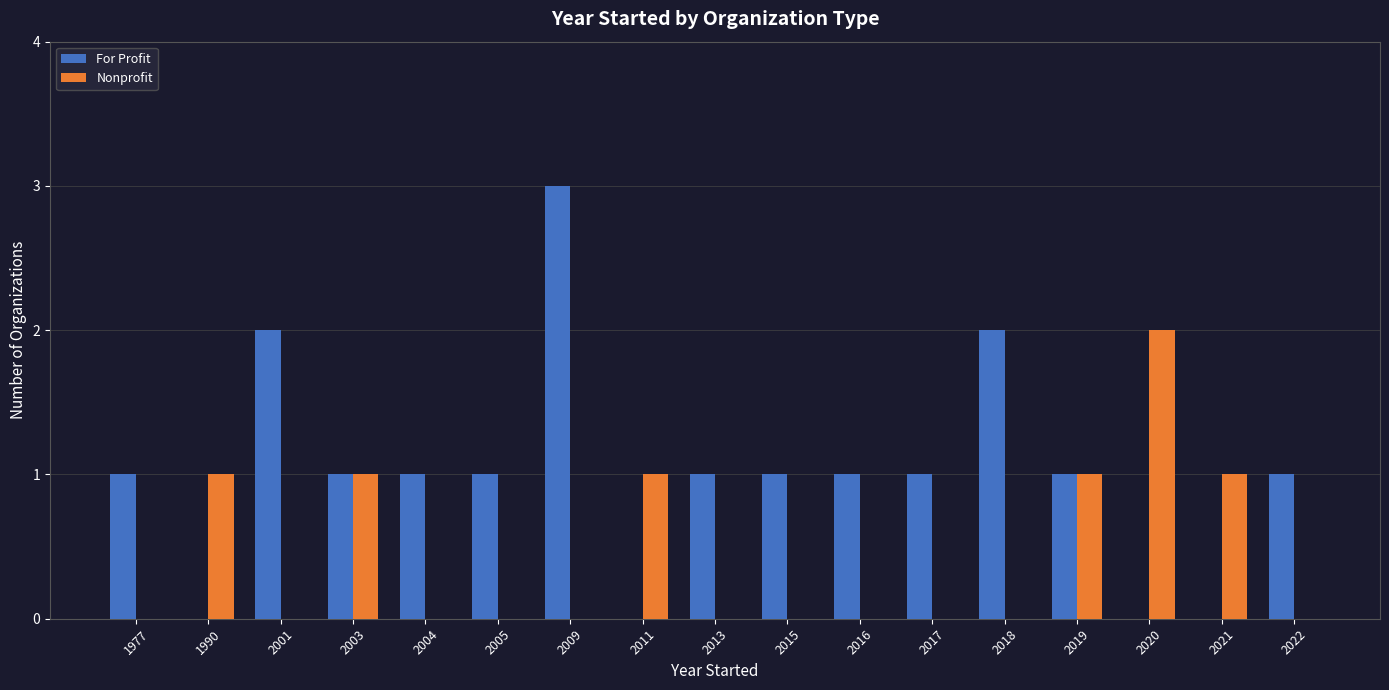

The value of Nonprofit at 2017 is 0. True or false?

True